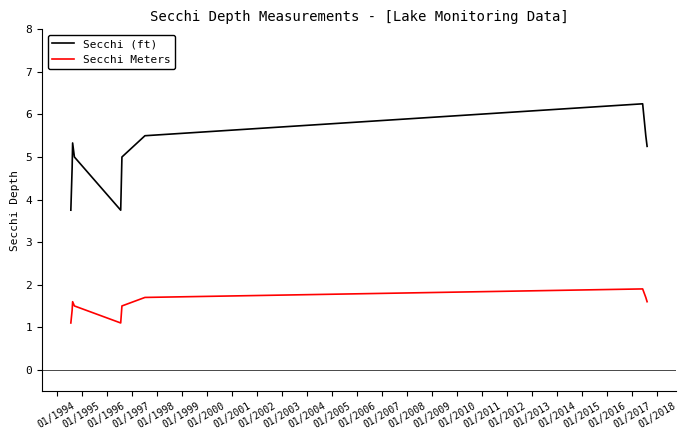

Which series has the largest range (max minus min)?

Secchi (ft)